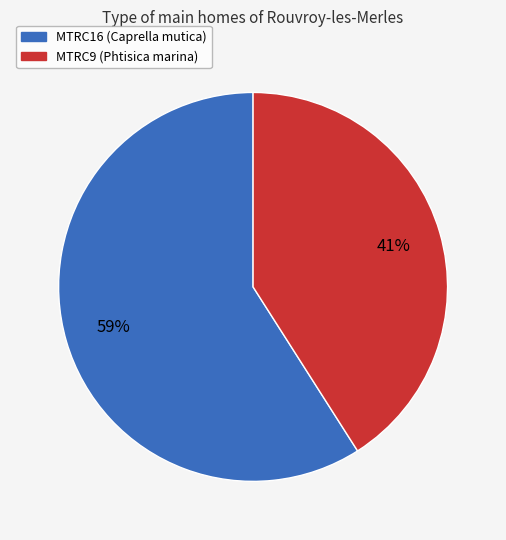

To the nearest percent, what is the average slice percentage?

50%